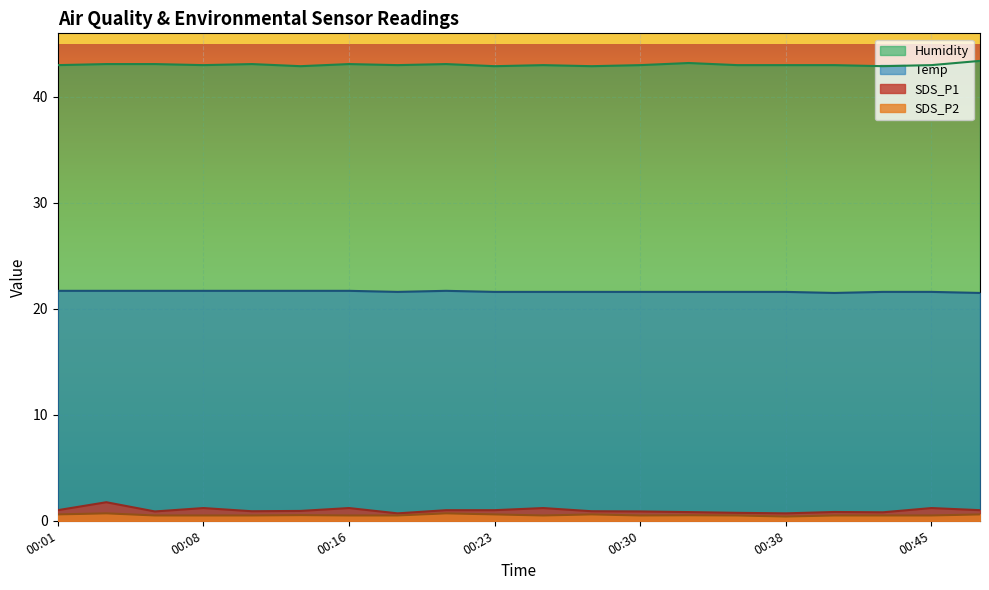

Rank the series at 00:01 from highest to lowest value.

Humidity, Temp, SDS_P1, SDS_P2